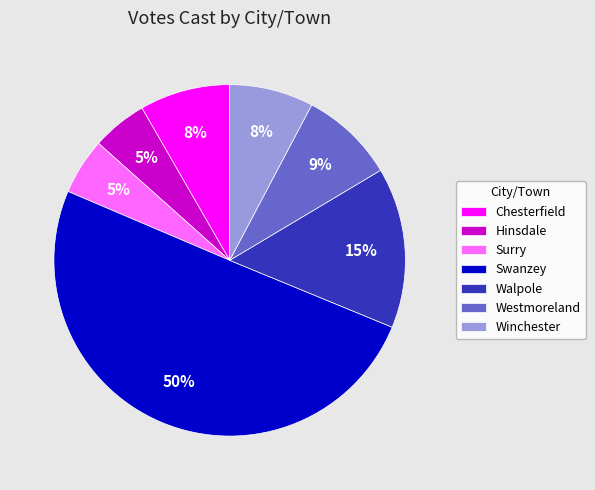

What is the ratio of the value at Surry to the value at Hinsdale?

1.0